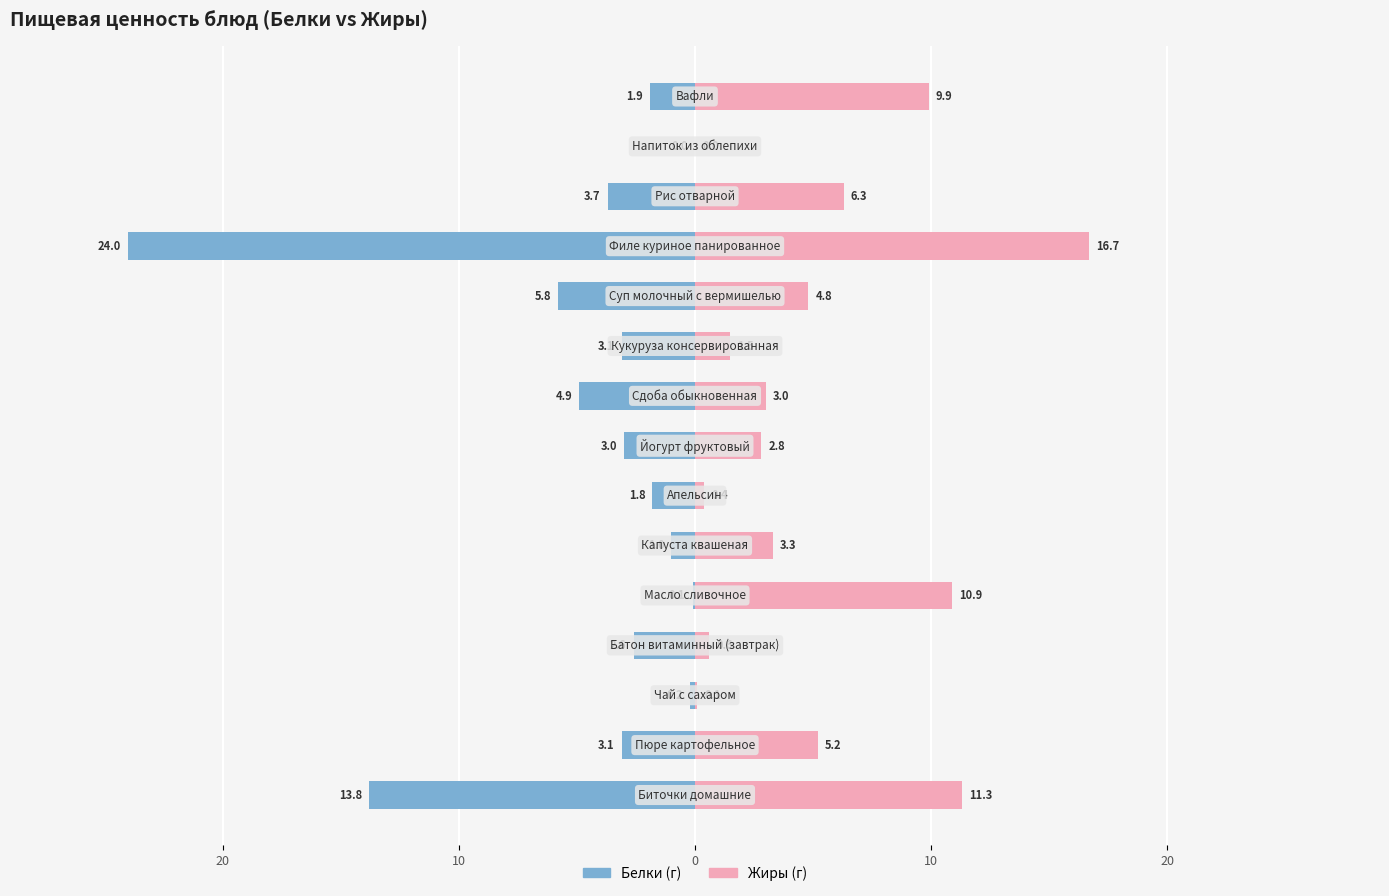

Reading left to right, what are all the values shown in this chart?

Белки (г): -13.8	-3.1	-0.2	-2.6	-0.1	-1.0	-1.8	-3.0	-4.9	-3.1	-5.8	-24.0	-3.7	0.0	-1.9
Жиры (г): 11.3	5.2	0.1	0.6	10.9	3.3	0.4	2.8	3.0	1.5	4.8	16.7	6.3	0.0	9.9